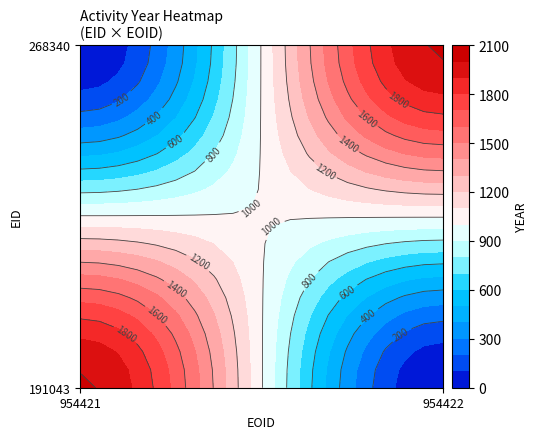

What is the total value across all series at 1?

2013